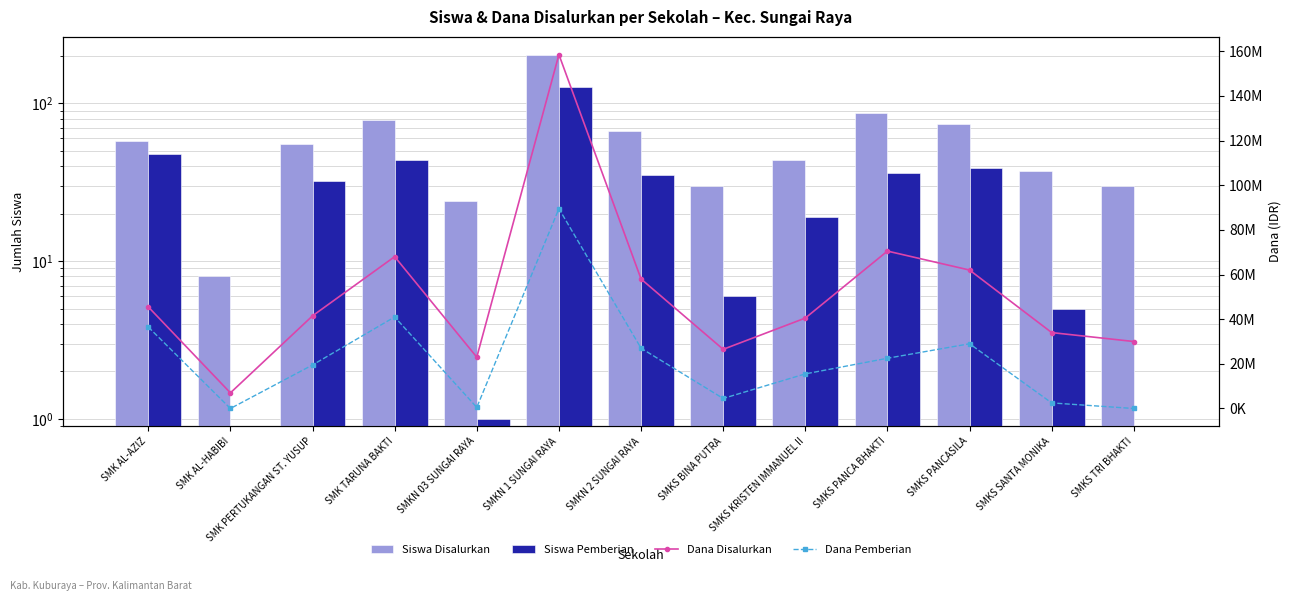

What is the average value of the Dana Pemberian series?

22153846